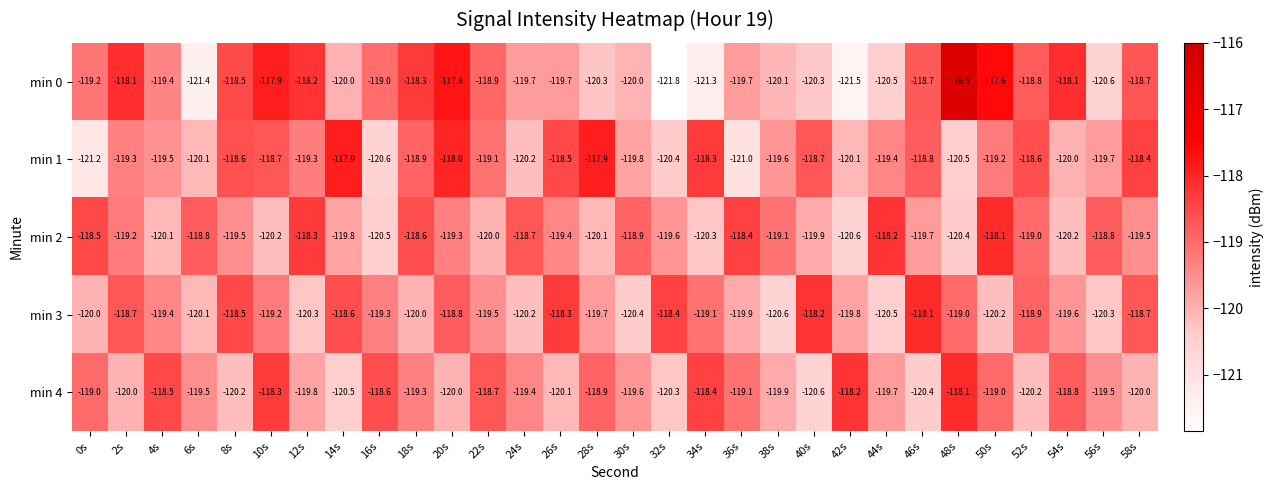

The value of min 4 at 22s is -118.7. True or false?

True